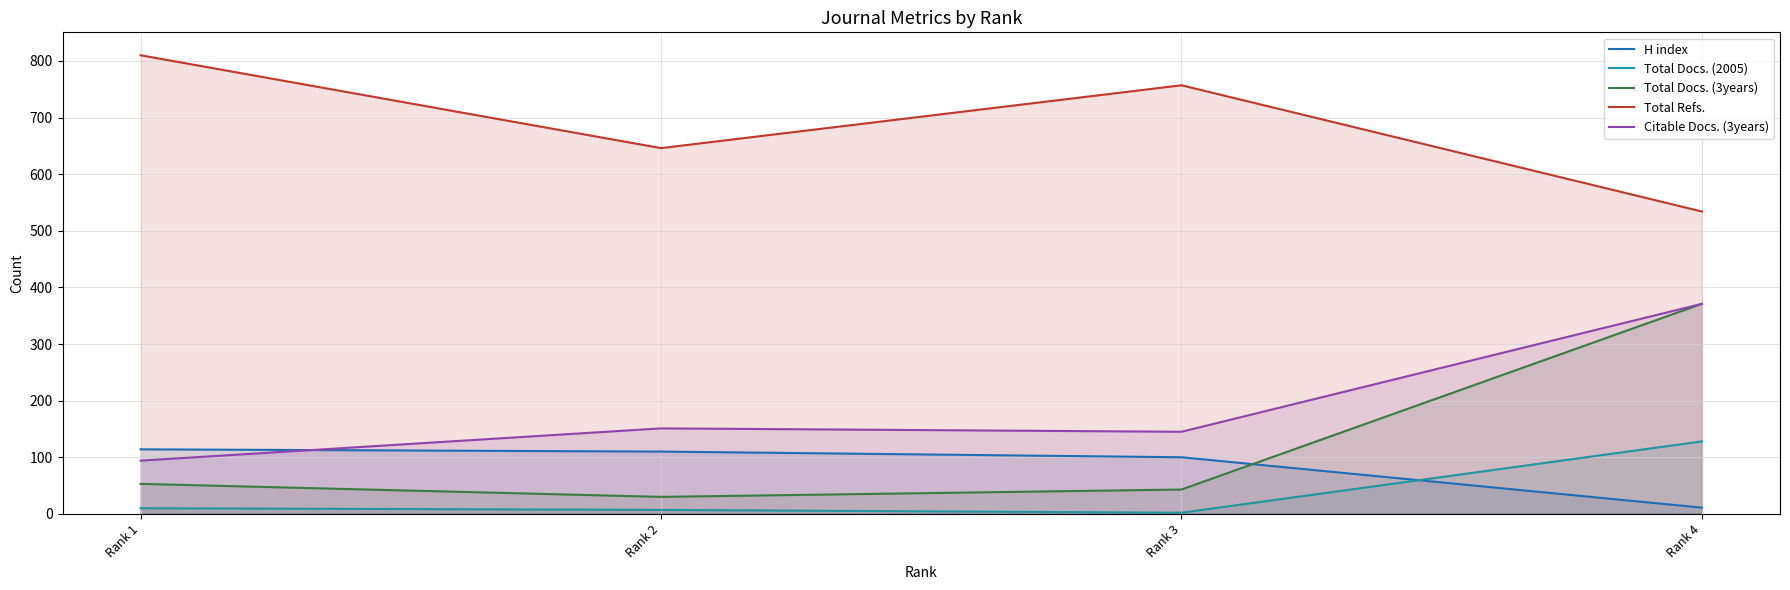

Which series has the widest spread of values?

Total Docs. (3years)